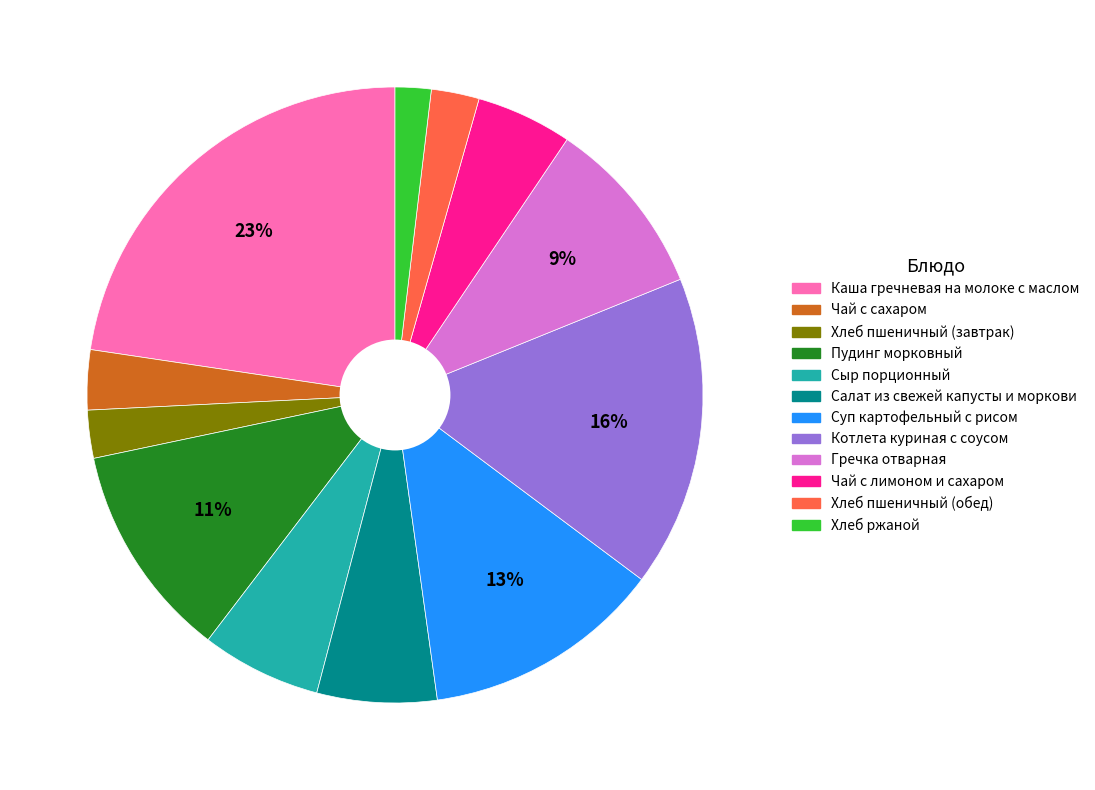

To the nearest percent, what is the difference between the largest and smallest slice percentages?

21%